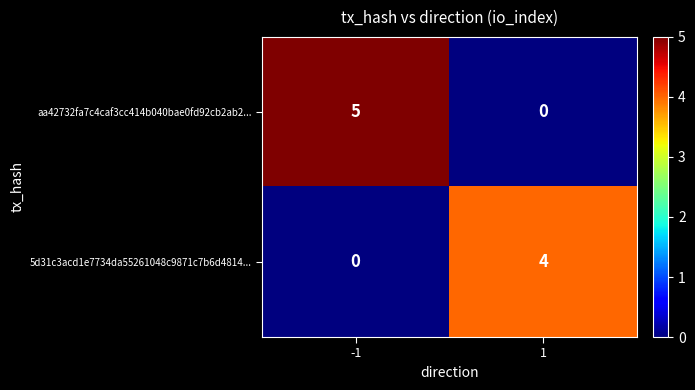

How many categories are shown in the chart?

2